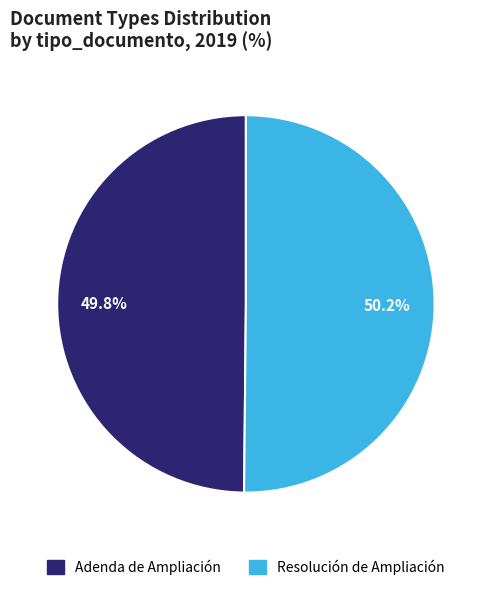

What percentage is the Adenda de Ampliación slice, to the nearest percent?

50%